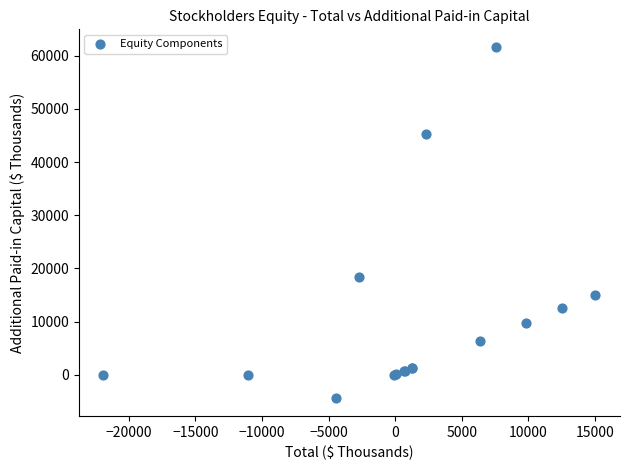

What Y value in the scatter plot is closest to 28595?

18366